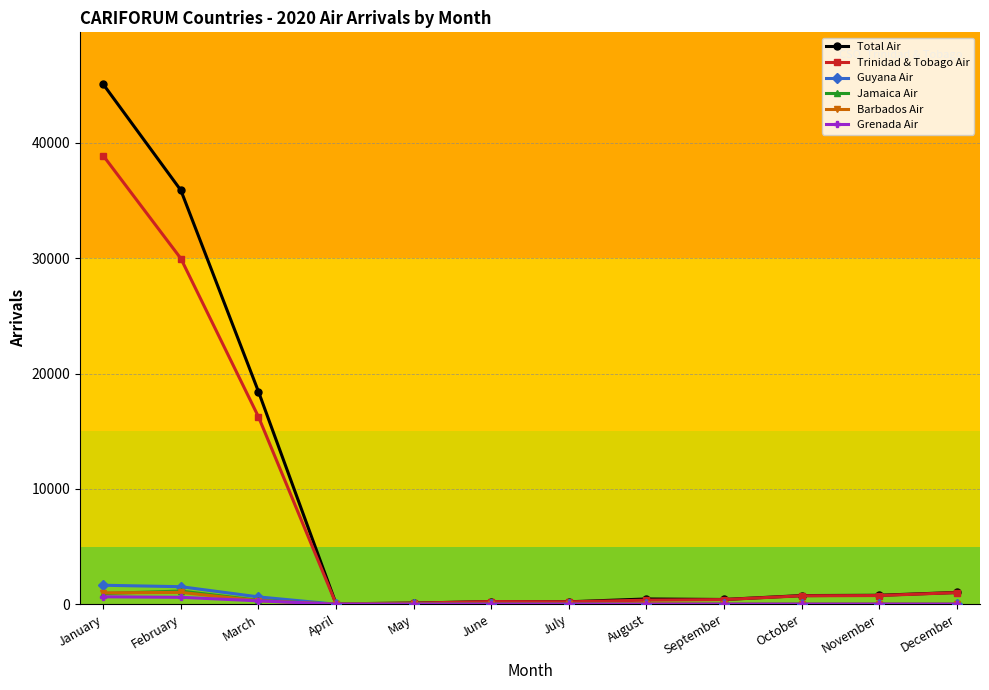

Which series has the largest range (max minus min)?

Total Air